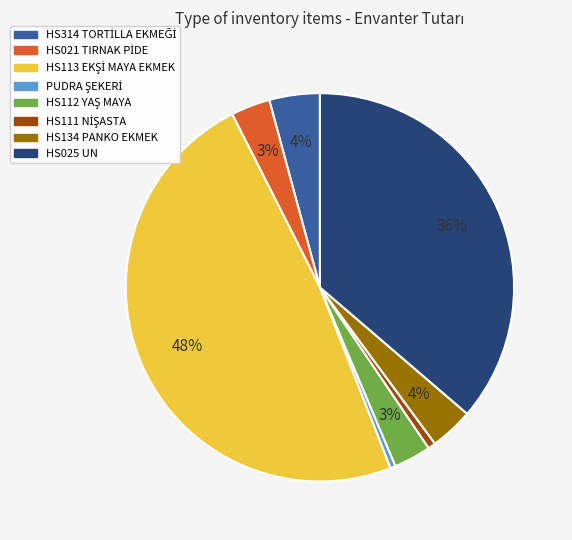

Is there any slice that represents more than half of the pie?

No